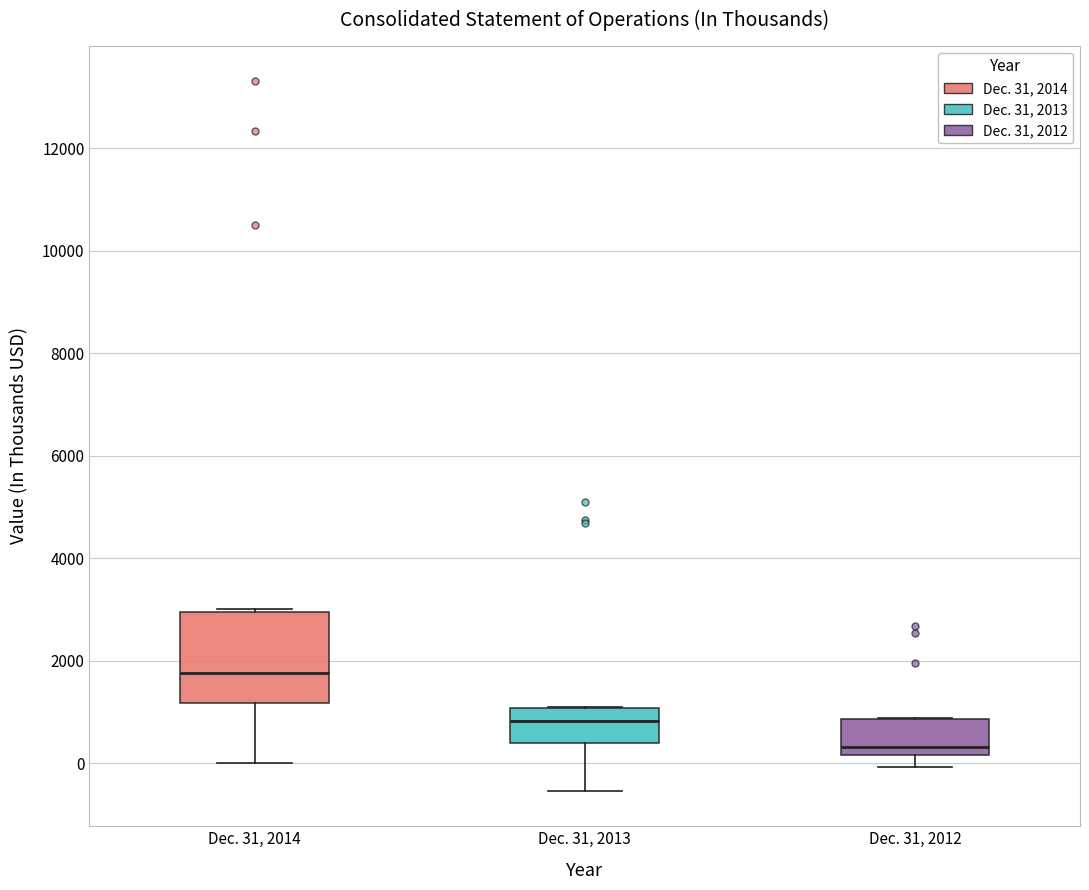

Which box is the tallest, from its lower edge to its upper edge?

Dec. 31, 2014